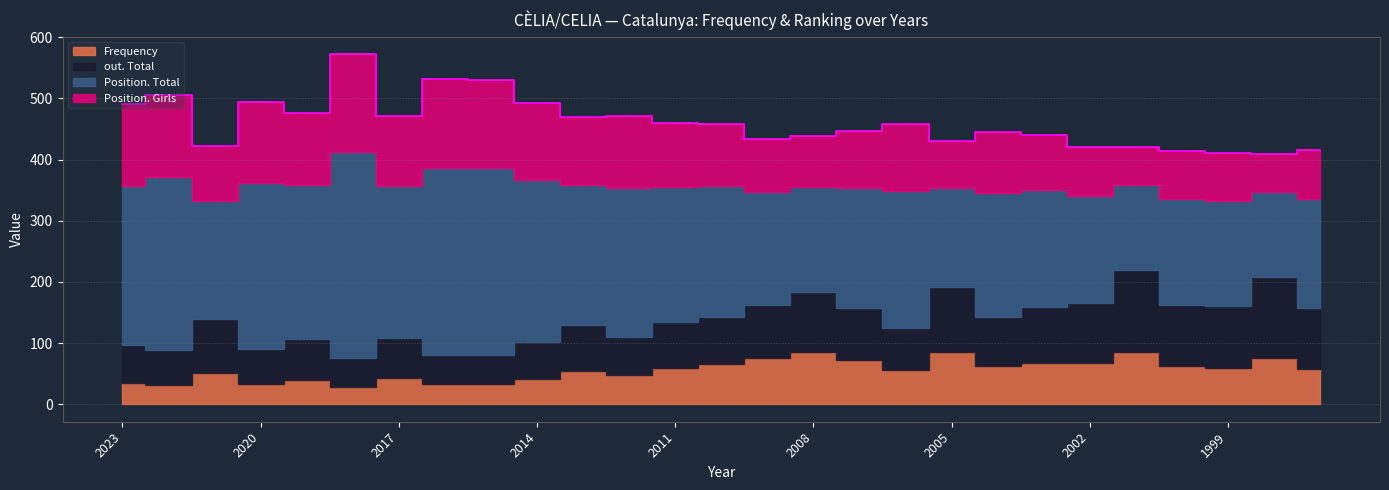

At which label is out. Total closest to 89?

2021